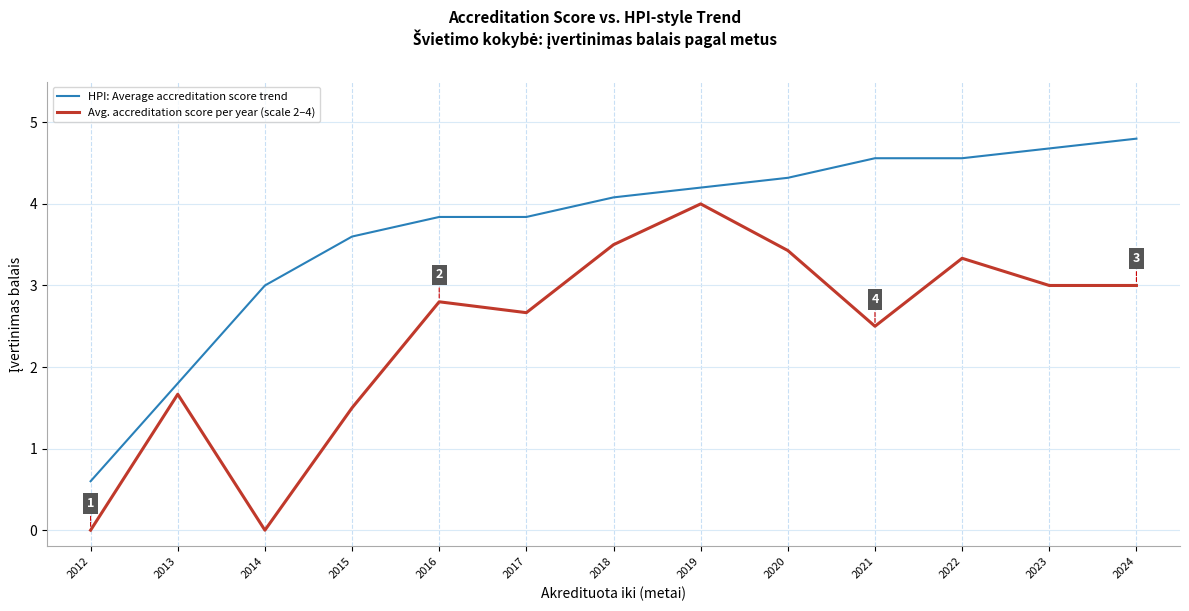

What is the total value across all series at 2022?

7.9